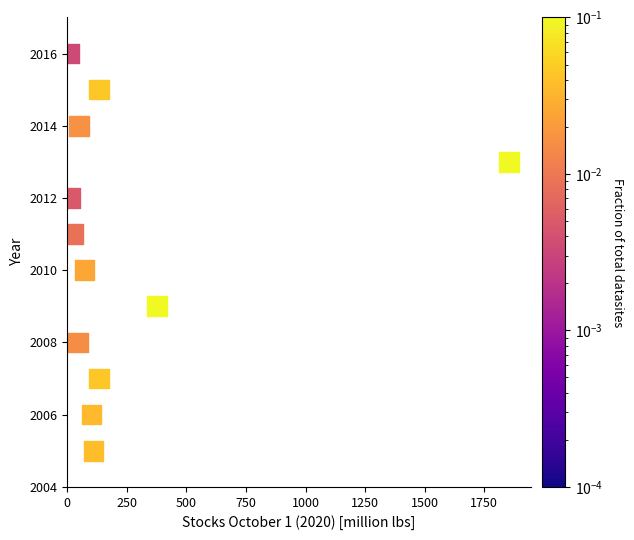

What is the range of Y values (max minus min)?

11